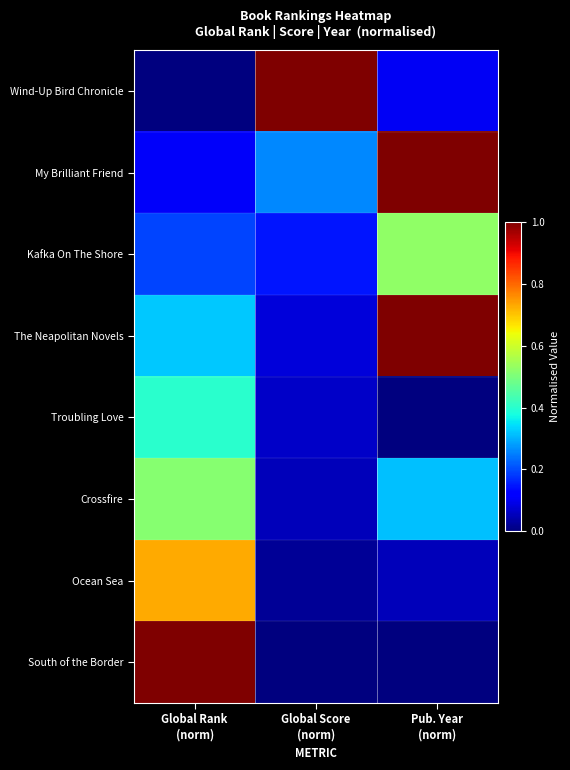

What is the difference between the highest and lowest values at Pub. Year
(norm)?

1.0